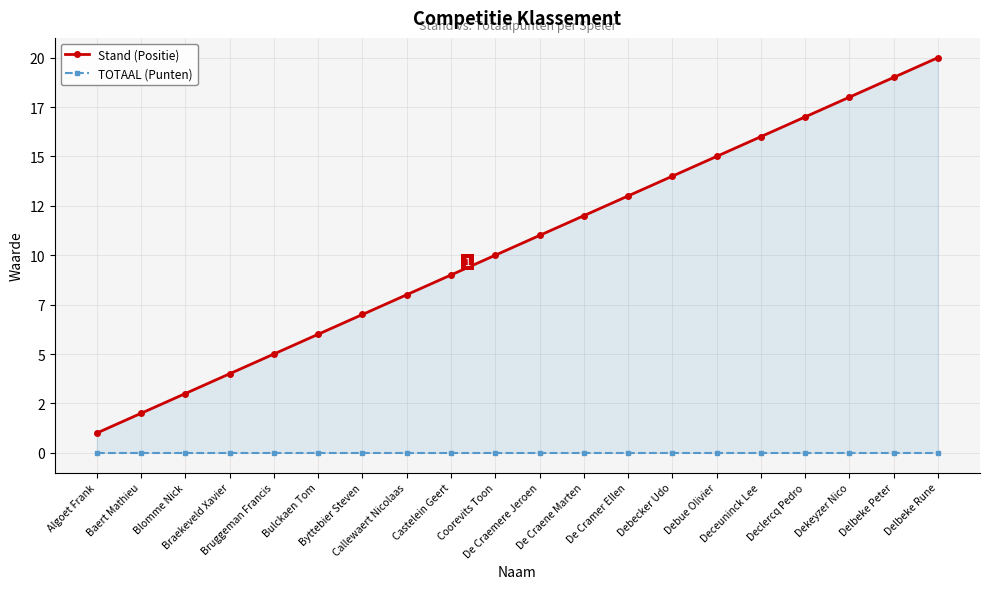

What is the difference between the highest and lowest values at De Cramer Ellen?

13